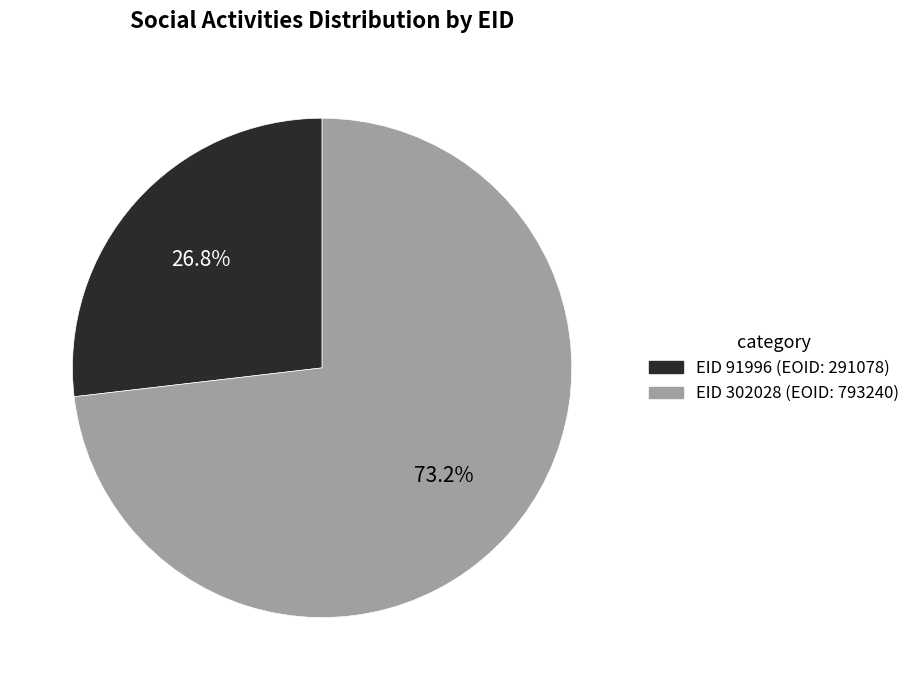

Is there a majority slice in this chart?

Yes